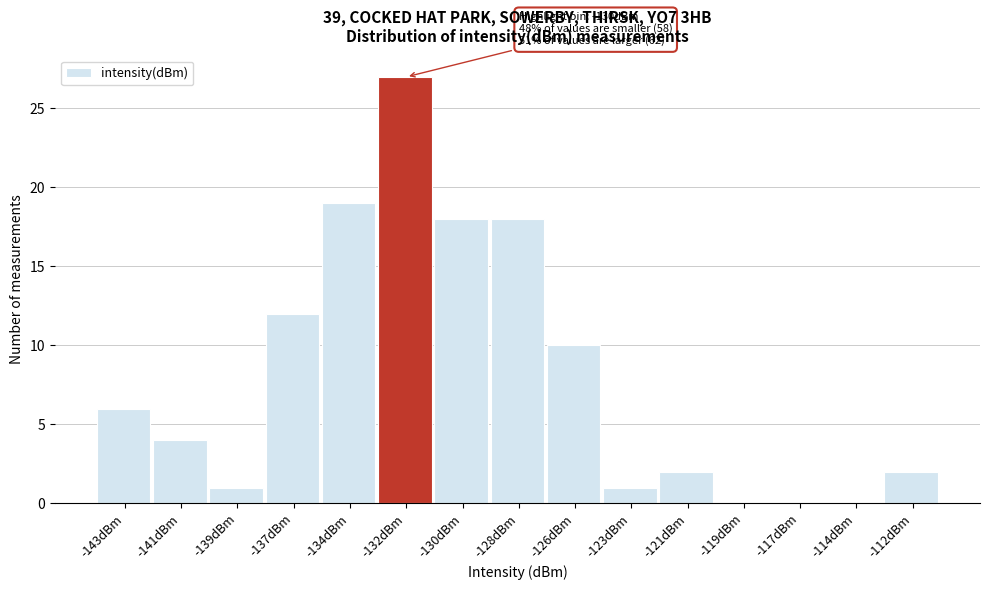

Reading right to left, transcribe all the data shown in this chart.

-112dBm=2	-114dBm=0	-117dBm=0	-119dBm=0	-121dBm=2	-123dBm=1	-126dBm=10	-128dBm=18	-130dBm=18	-132dBm=27	-134dBm=19	-137dBm=12	-139dBm=1	-141dBm=4	-143dBm=6